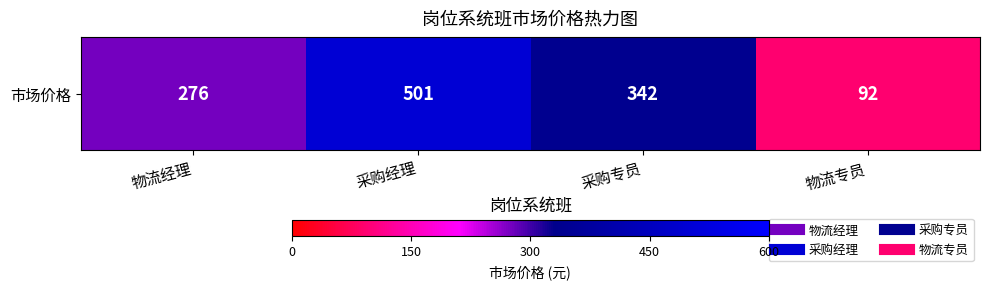

At which label is the value closest to 296?

物流经理